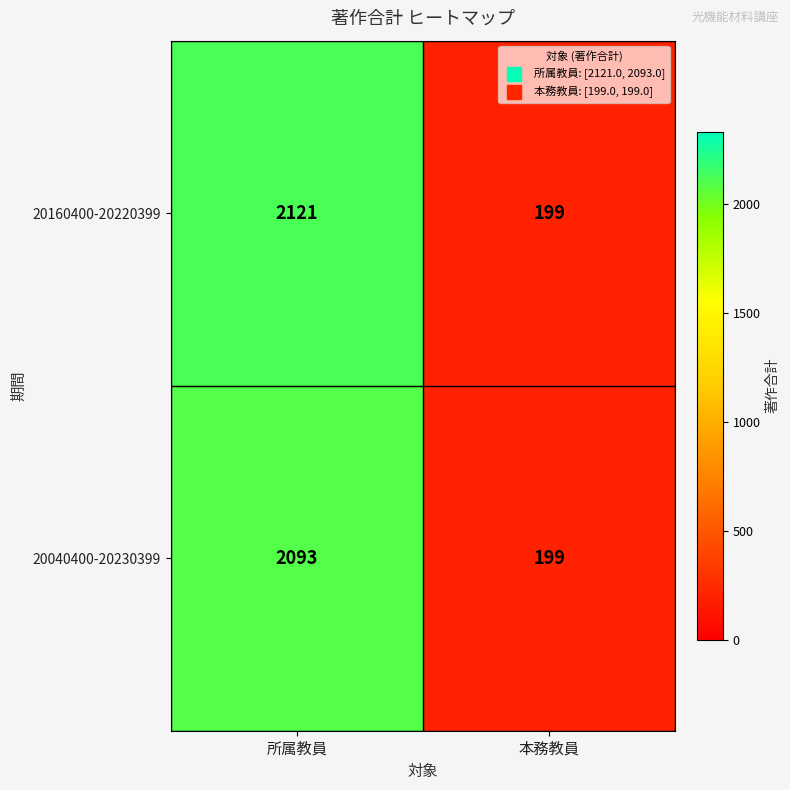

Is it true that 20040400-20230399 equals 348 at 本務教員?

False